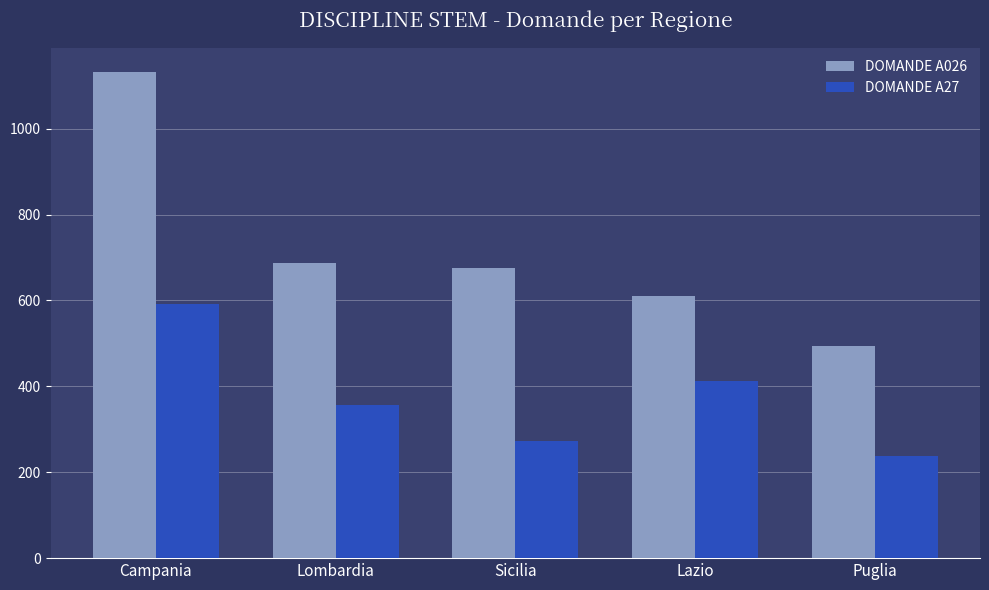

Reading left to right, what are all the values shown in this chart?

DOMANDE A026: 1132	686	675	610	493
DOMANDE A27: 591	356	273	413	237